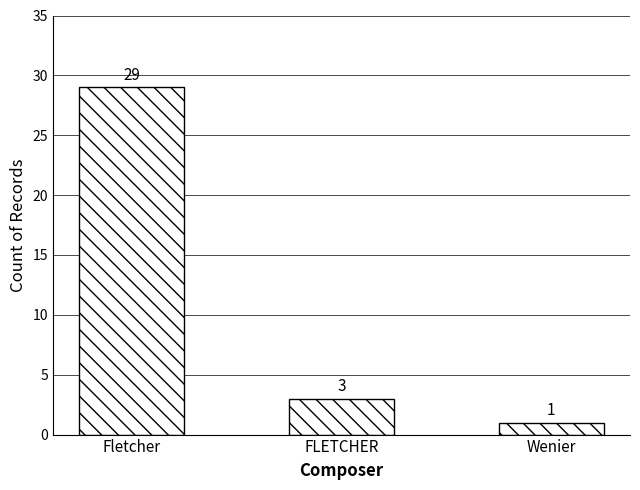

The value at FLETCHER is 3. True or false?

True